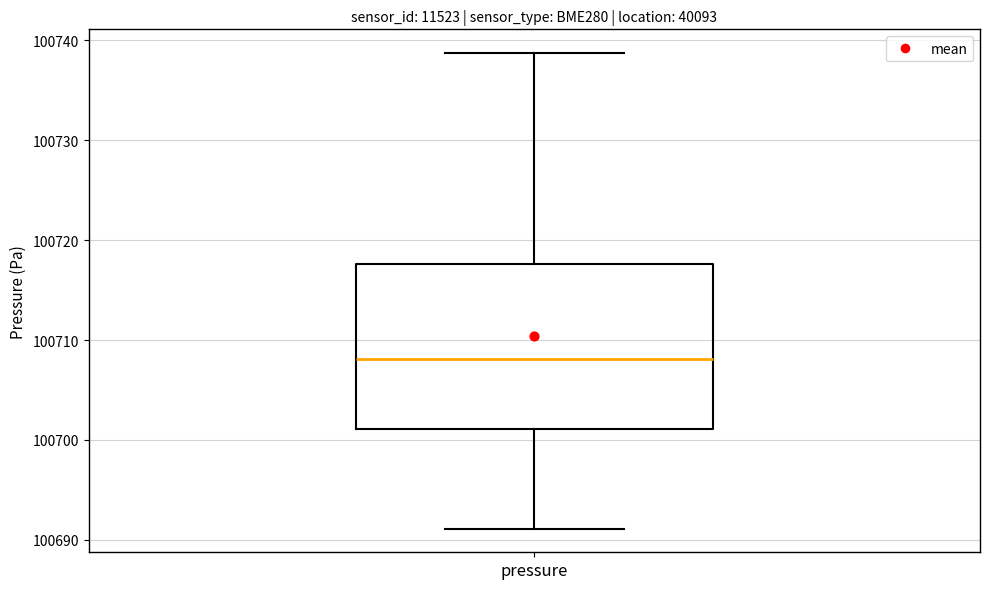

Where is the lower edge of the box for pressure on the y-axis? The values are not printed on the chart, so give them approximately, as read against the axis.

100701